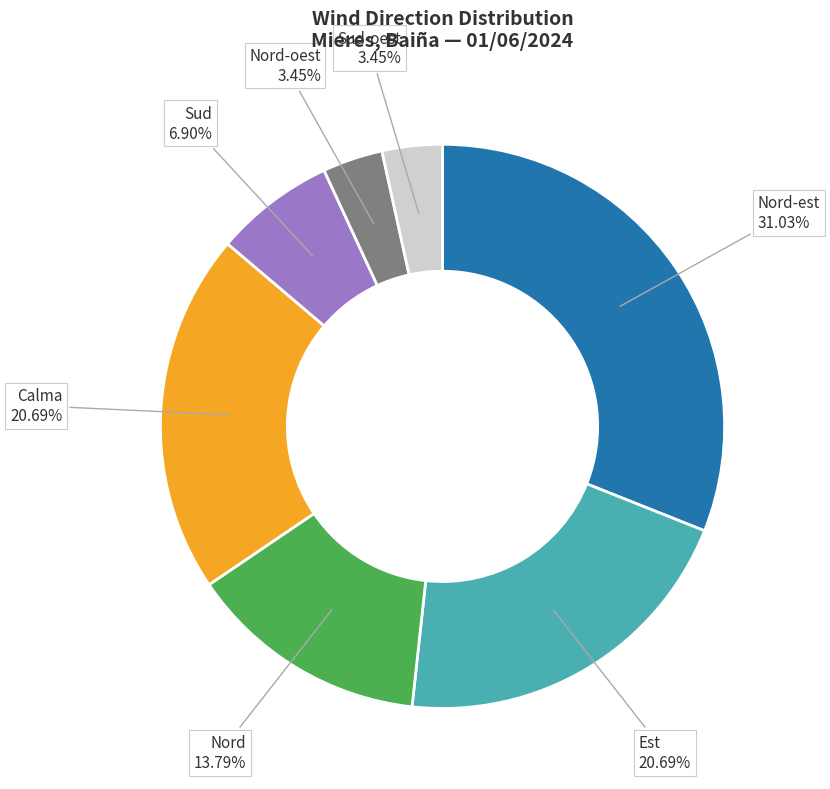

How many segments does this pie chart have?

7